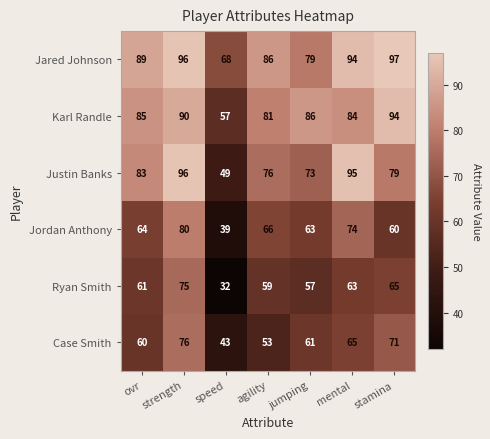

Where is Karl Randle nearest to the value 75?

agility